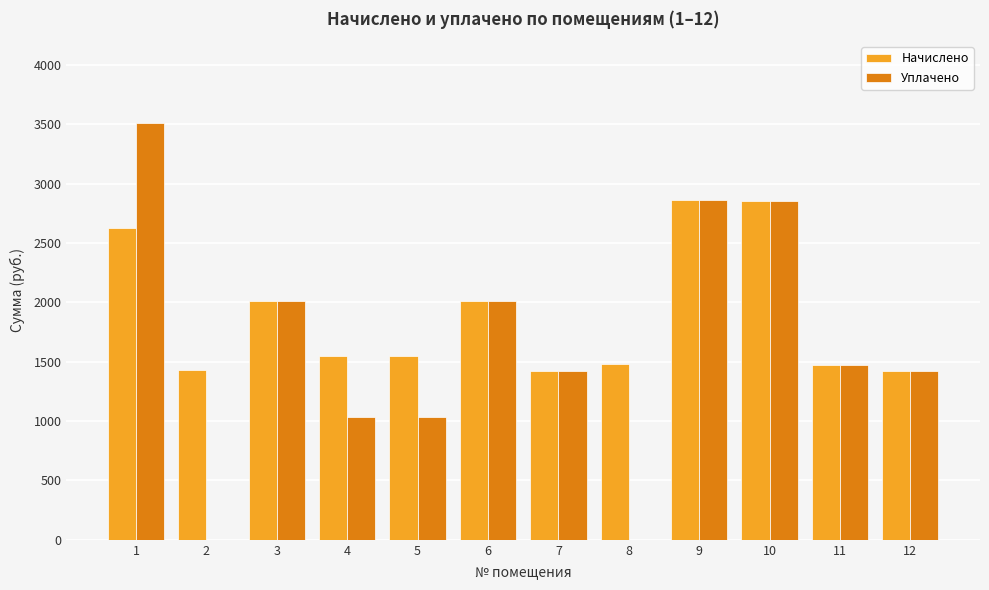

Which series has the widest spread of values?

Уплачено